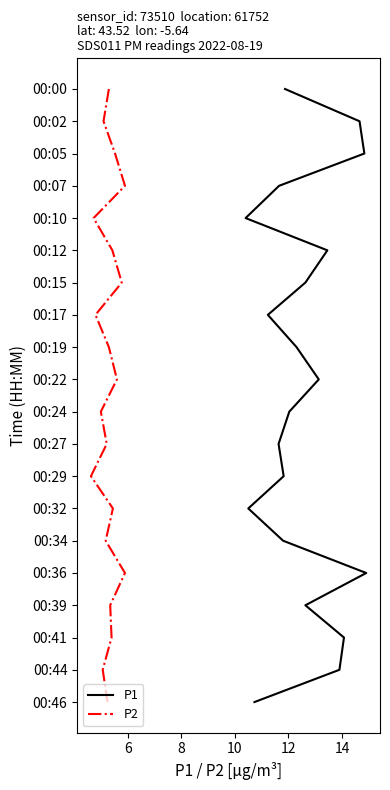

True or false: P1 and P2 intersect in this chart.

False